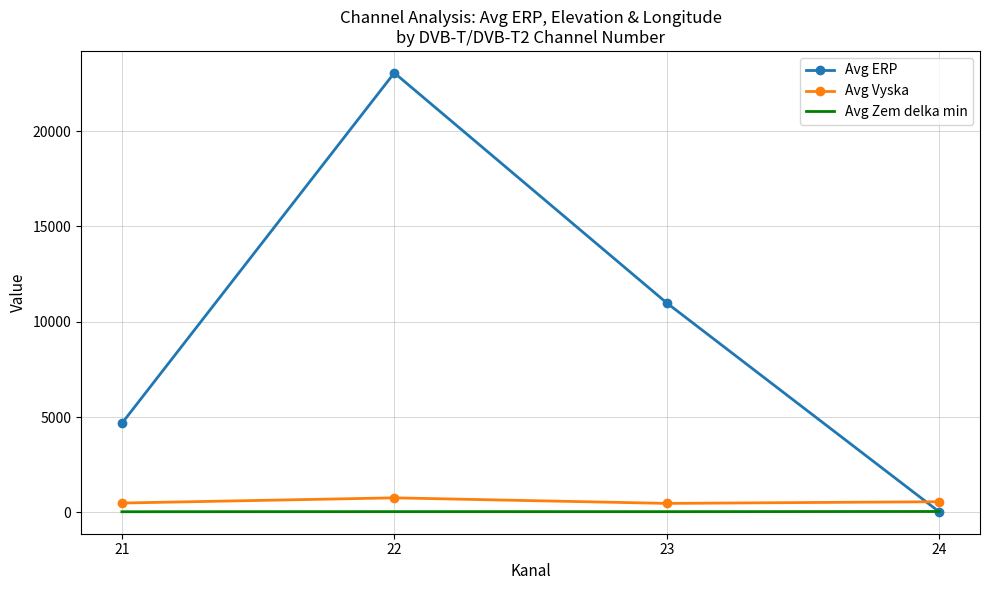

The value of Avg ERP at 22 is 23063.8. True or false?

True